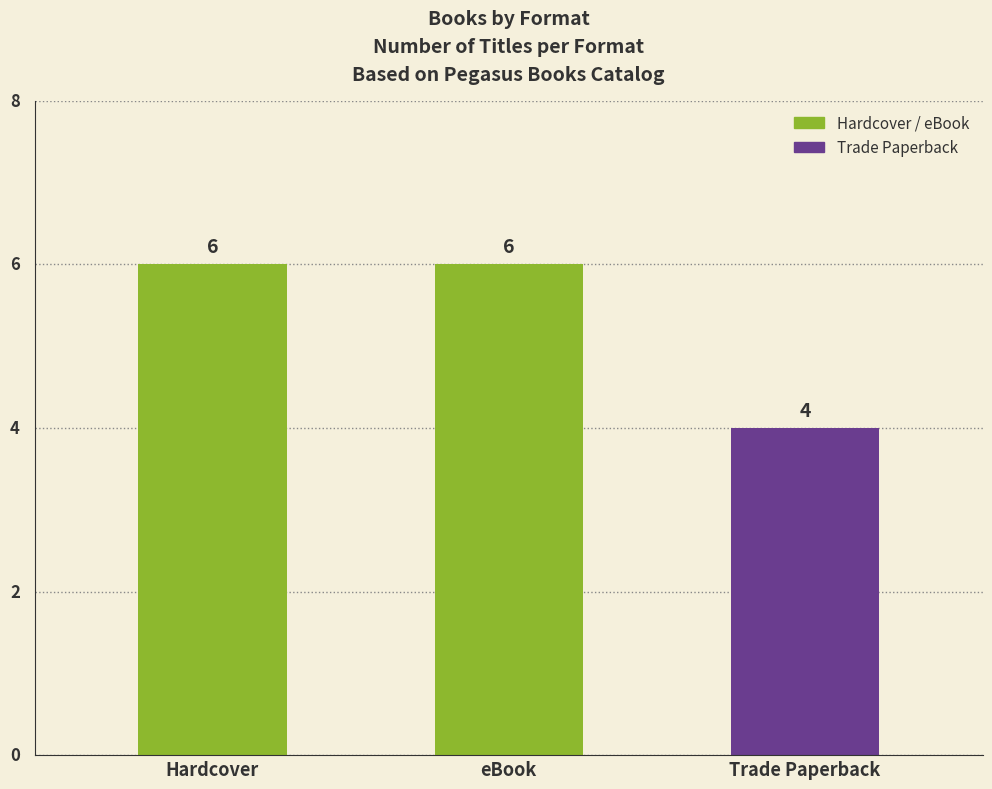

What is the change in value from Hardcover to Trade Paperback?

-2